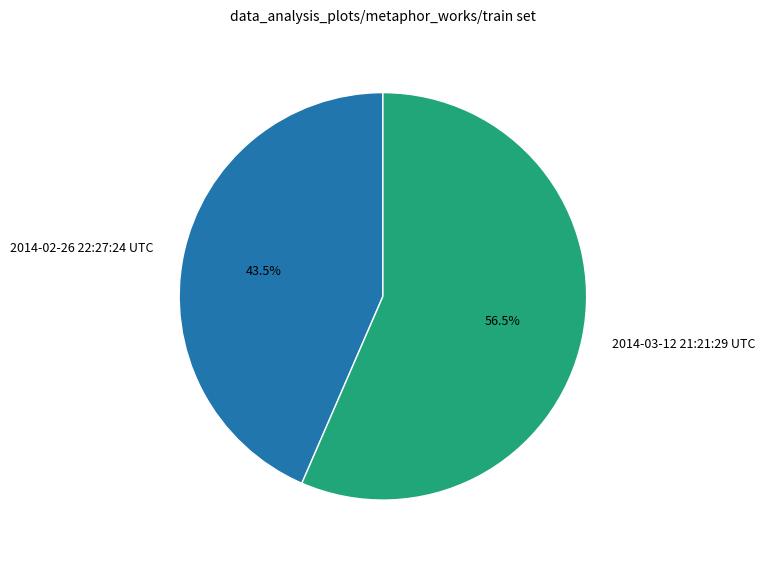

Which has a higher value, 2014-02-26 22:27:24 UTC or 2014-03-12 21:21:29 UTC?

2014-03-12 21:21:29 UTC